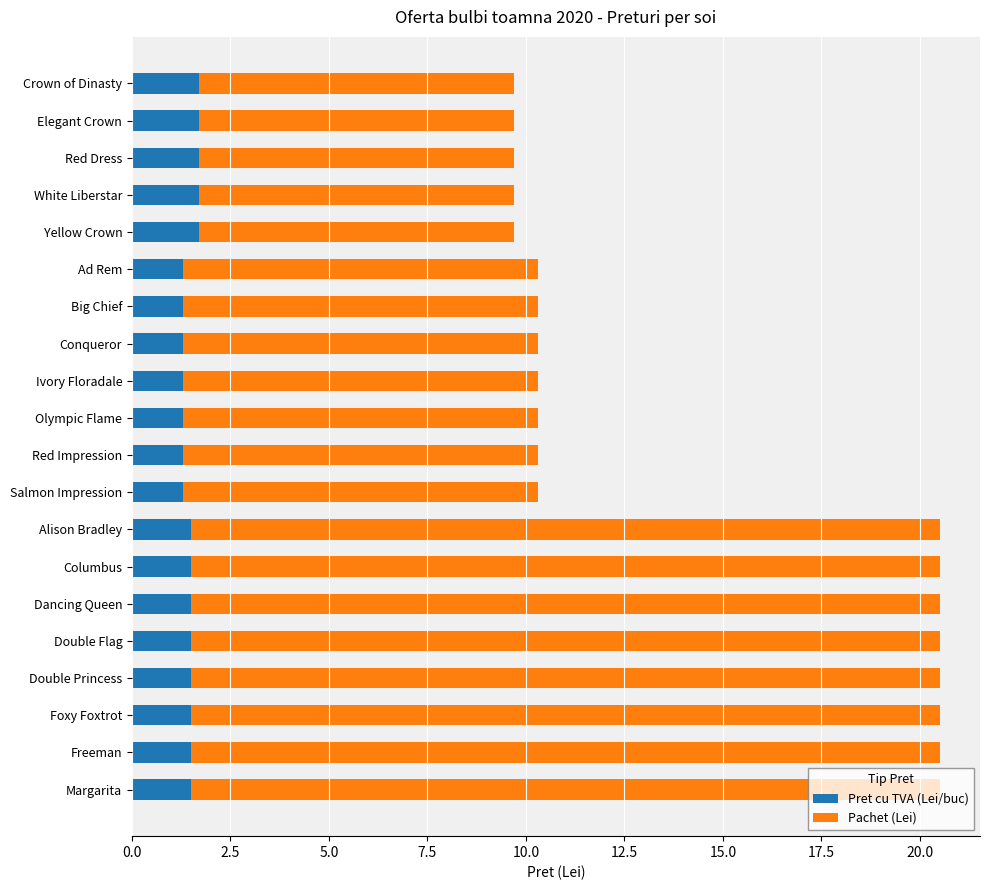

What is the average value of the Pret cu TVA (Lei/buc) series?

1.5